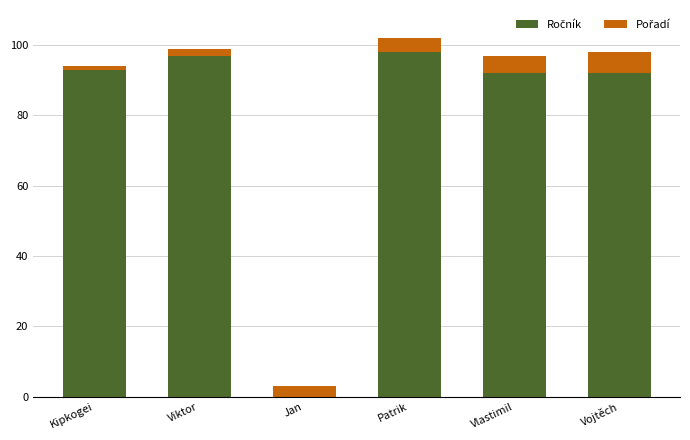

What is the total value across all series at Jan?

3